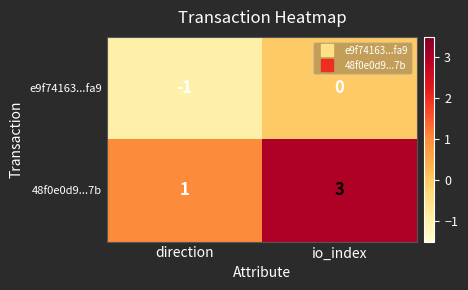

How many data points does each series have?

2